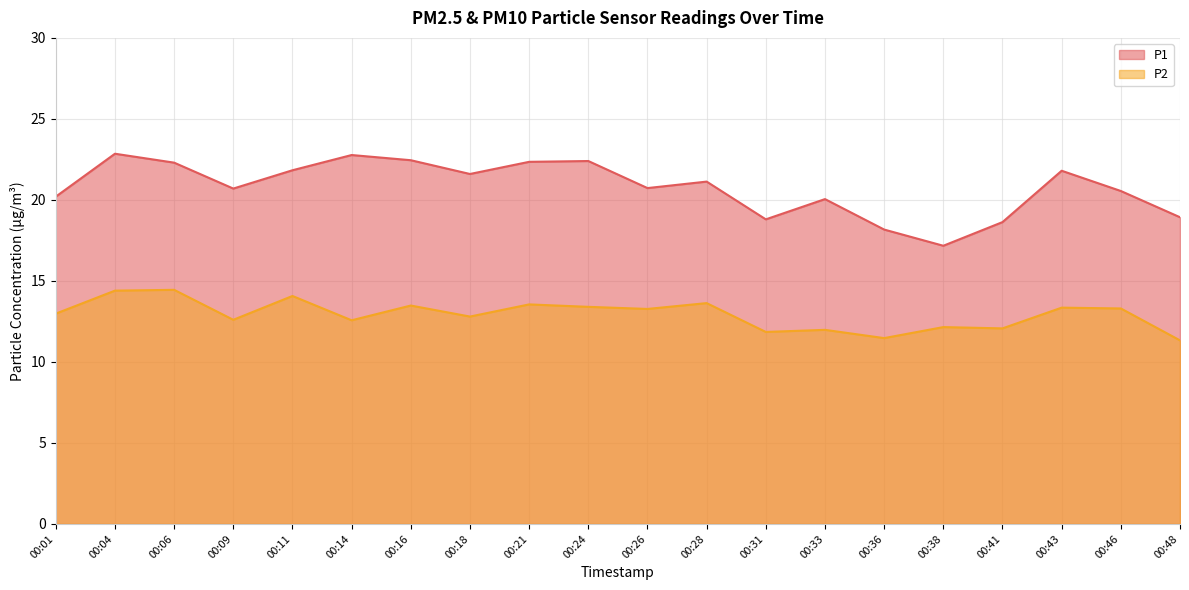

Where is P1 nearest to the value 20?

00:33